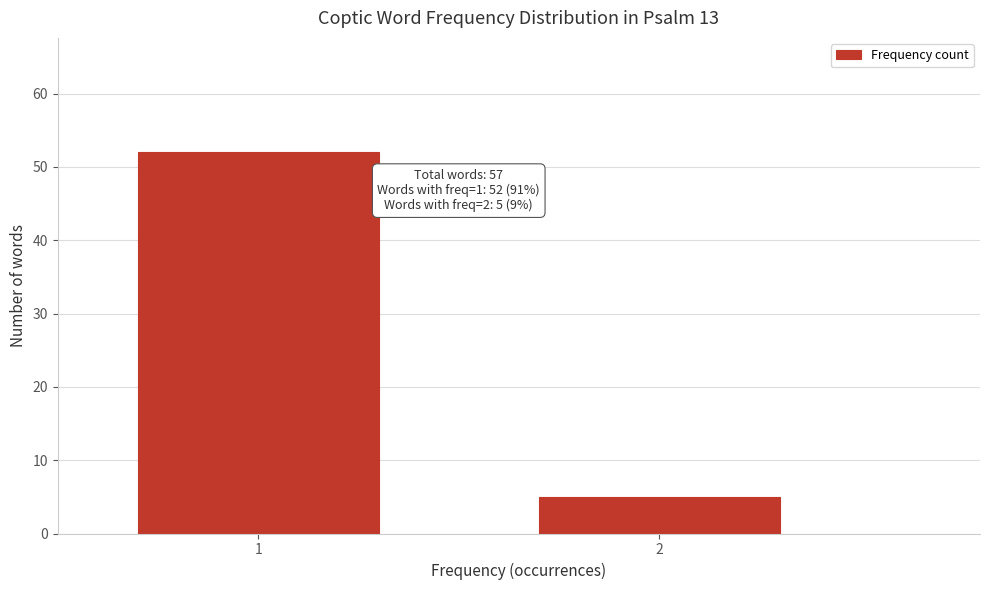

Reading left to right, what are all the values shown in this chart?

52	5